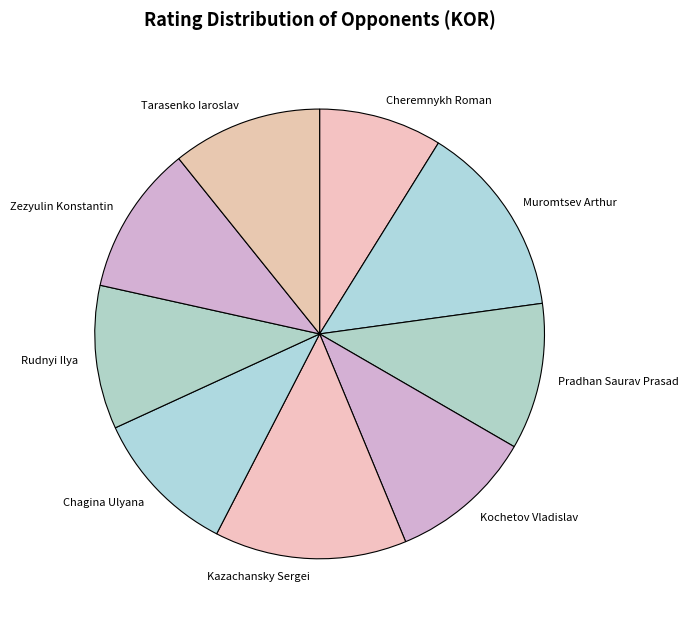

Which category has the smallest portion of the pie?

Cheremnykh Roman